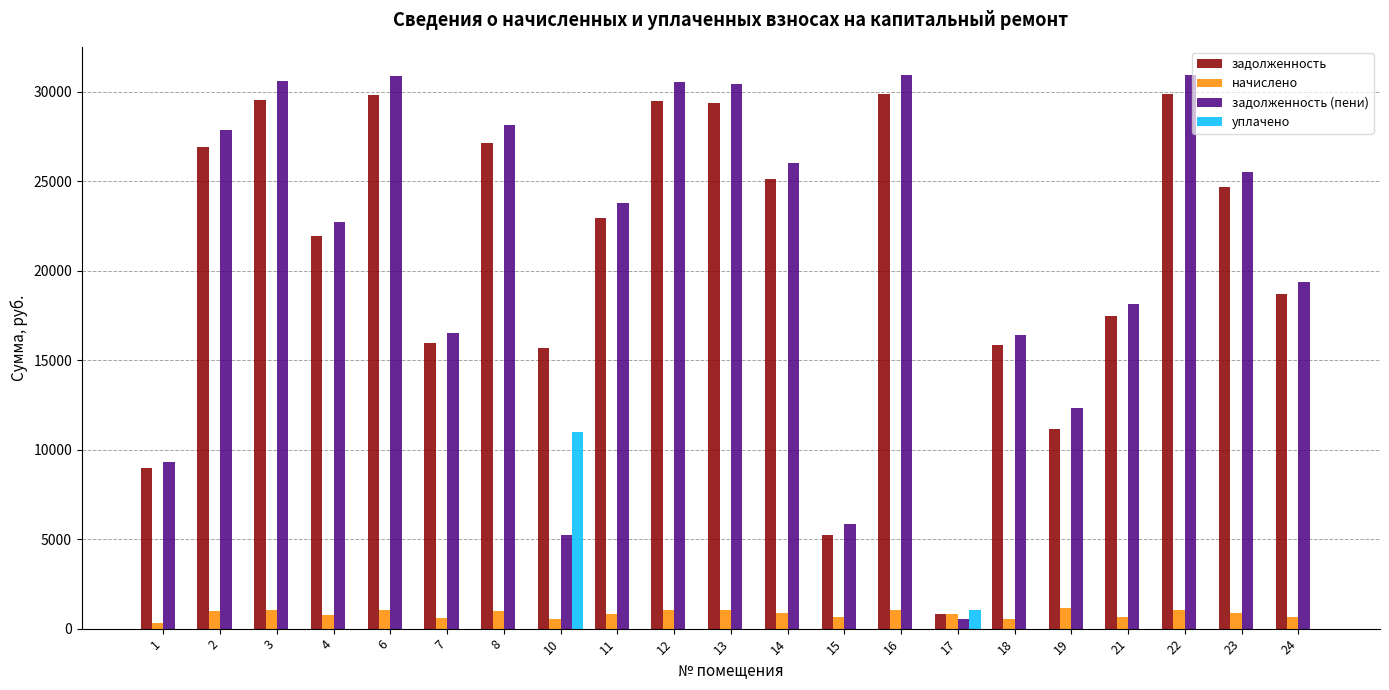

What is the total value across all series at 6?

61739.6